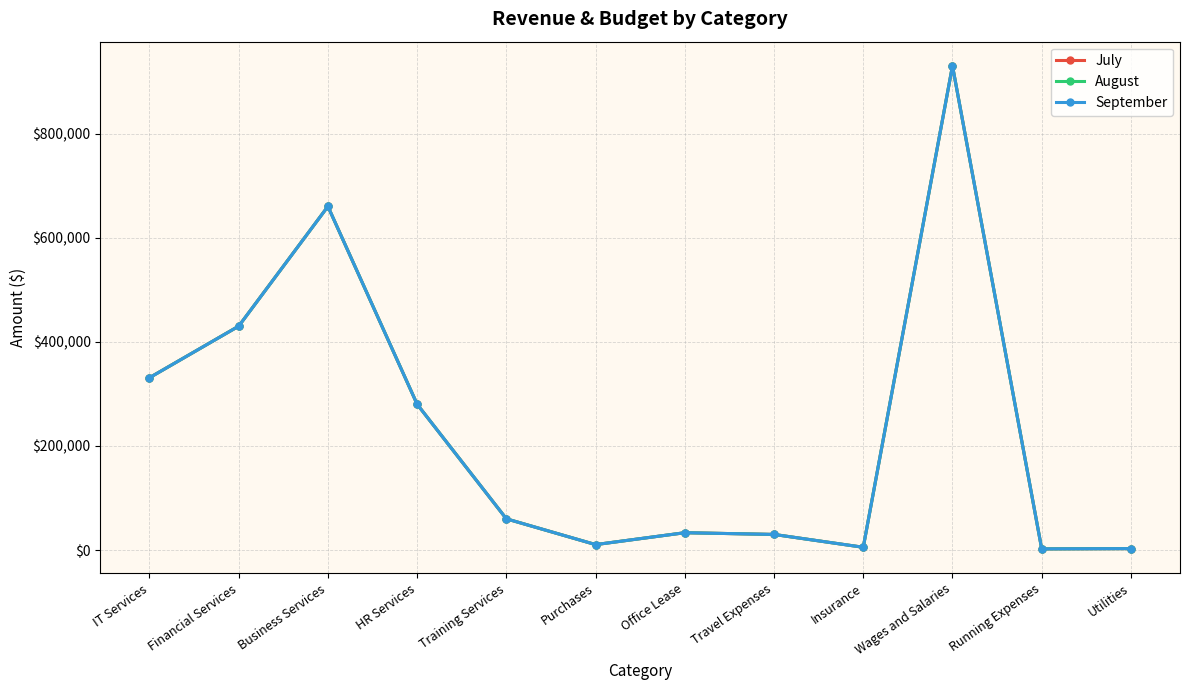

Where does the August series first go above 60000?

IT Services